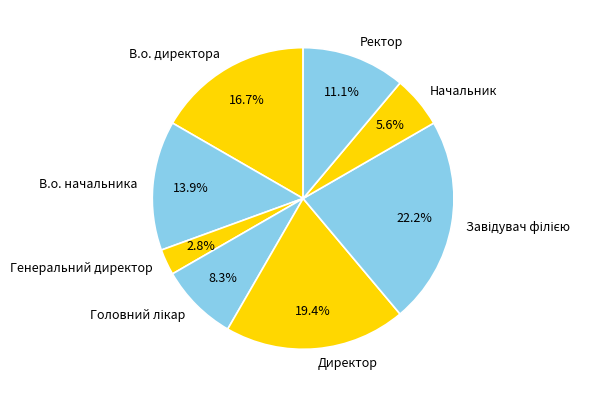

The Генеральний директор slice represents 10% of the pie. True or false?

False